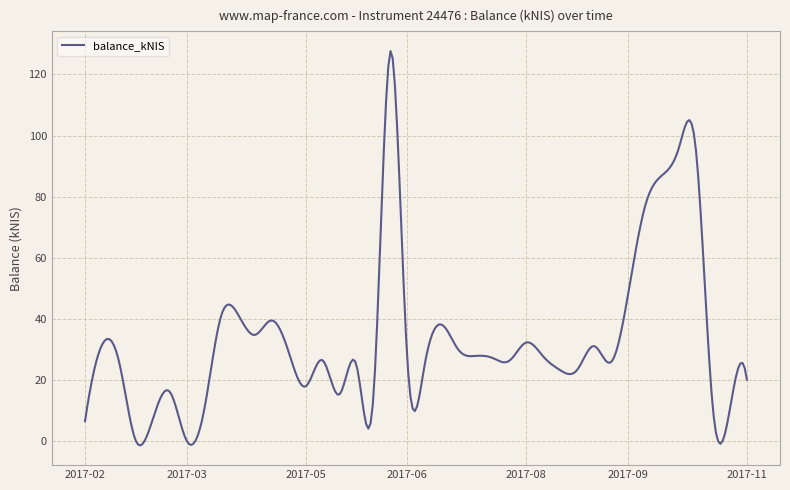

What is the maximum value shown in the chart?

127.6